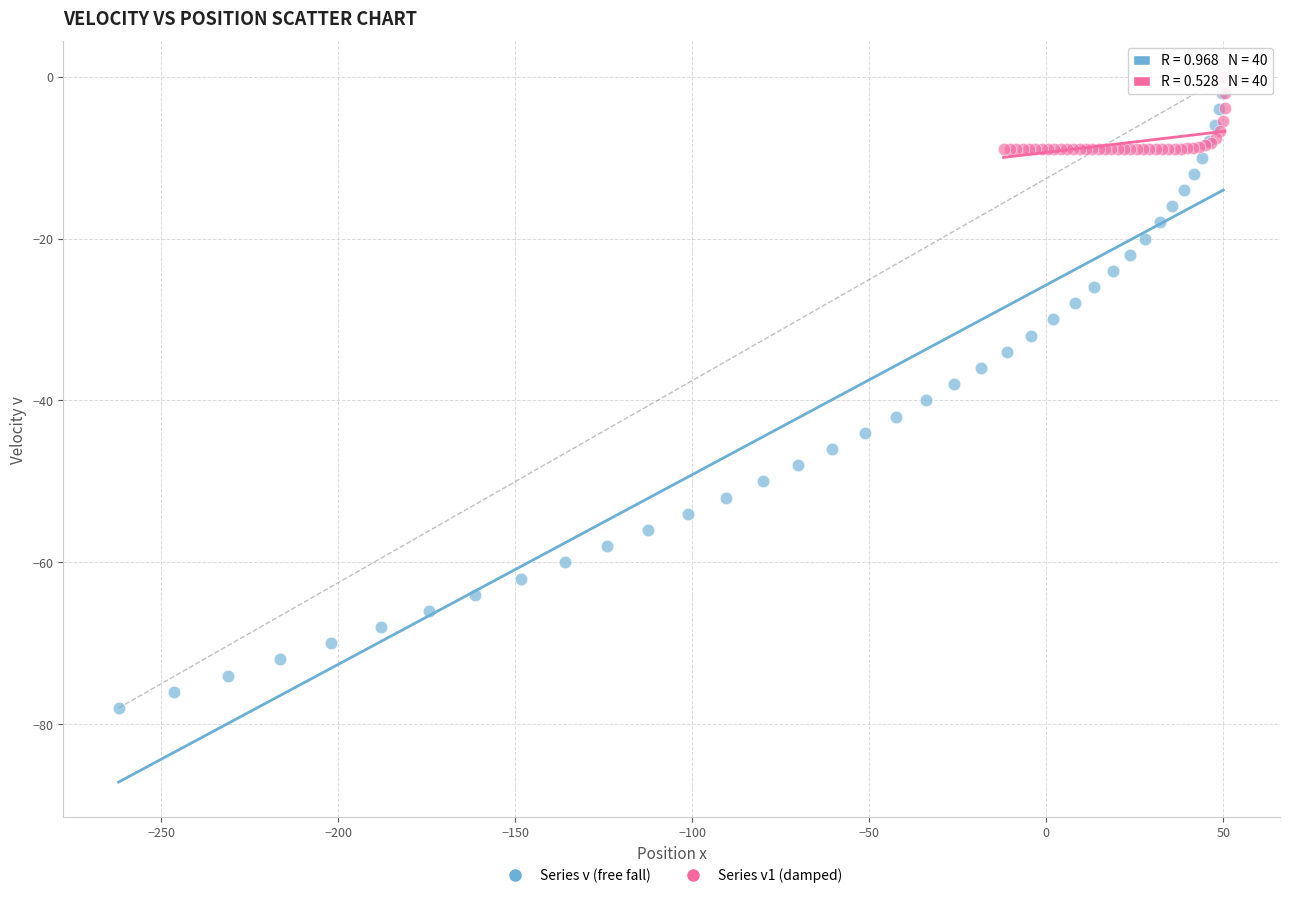

Which series contains the lowest Y value?

Series v (free fall)